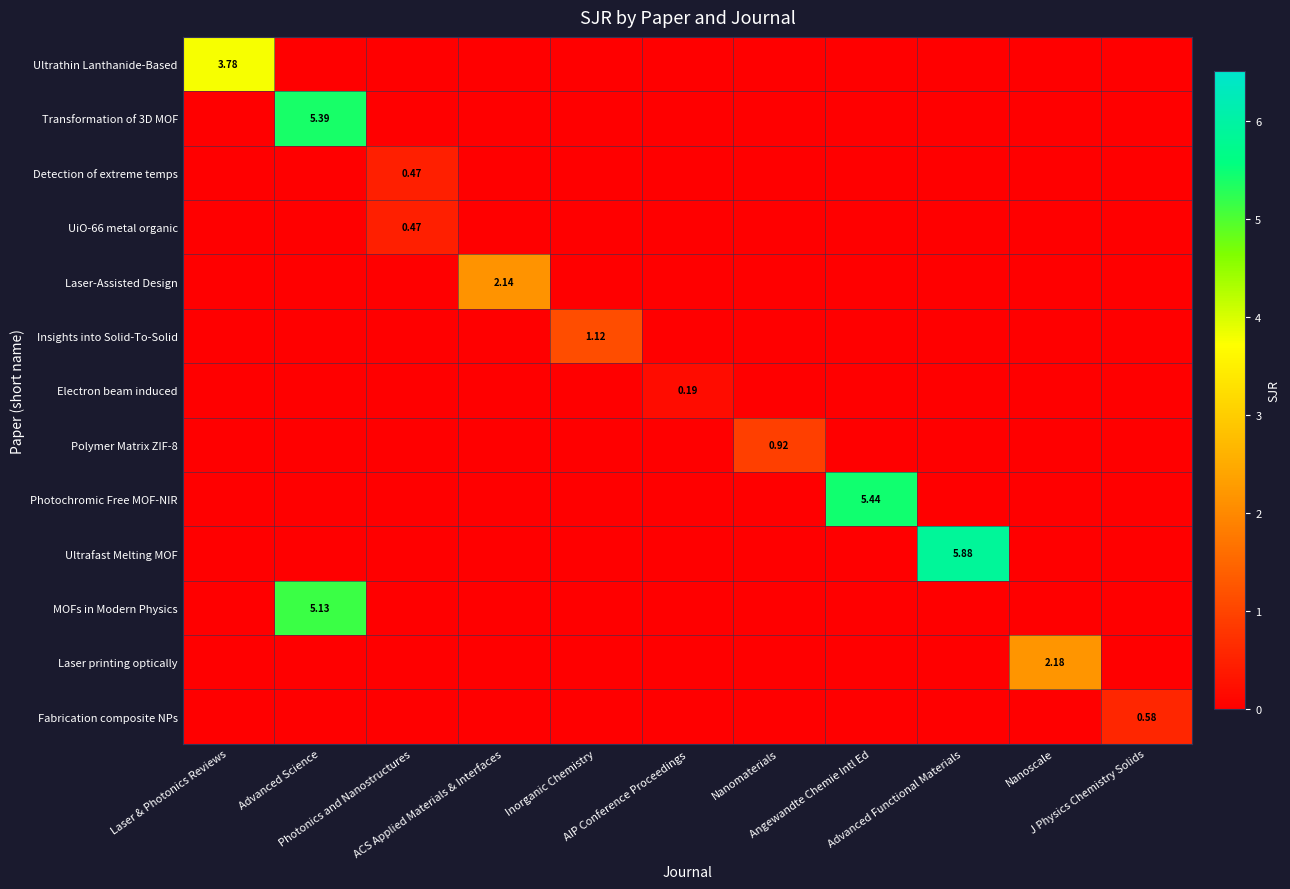

Is the value of Fabrication composite NPs at Angewandte Chemie Intl Ed greater than the value of Ultrathin Lanthanide-Based at Laser & Photonics Reviews?

No